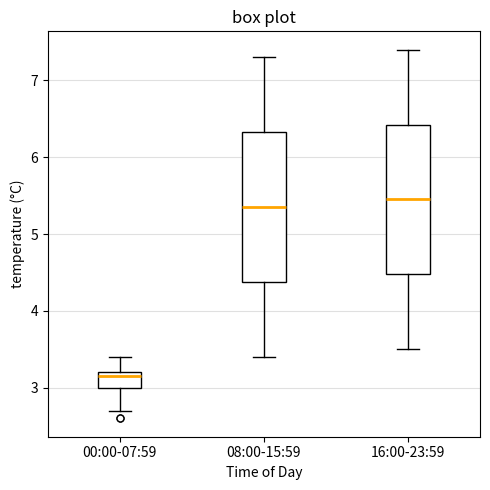

Reading left to right, read every box against the y-axis: the position of its median line, the range the box covers, and the ends of its whiskers. The values are not printed on the chart, so give them approximately, as read against the axis.

00:00-07:59: median 3.2 (just below the box's upper edge), box 3.0 to 3.2, whiskers 2.7 to 3.4
08:00-15:59: median 5.4, box 4.4 to 6.3, whiskers 3.4 to 7.3
16:00-23:59: median 5.5, box 4.5 to 6.4, whiskers 3.5 to 7.4